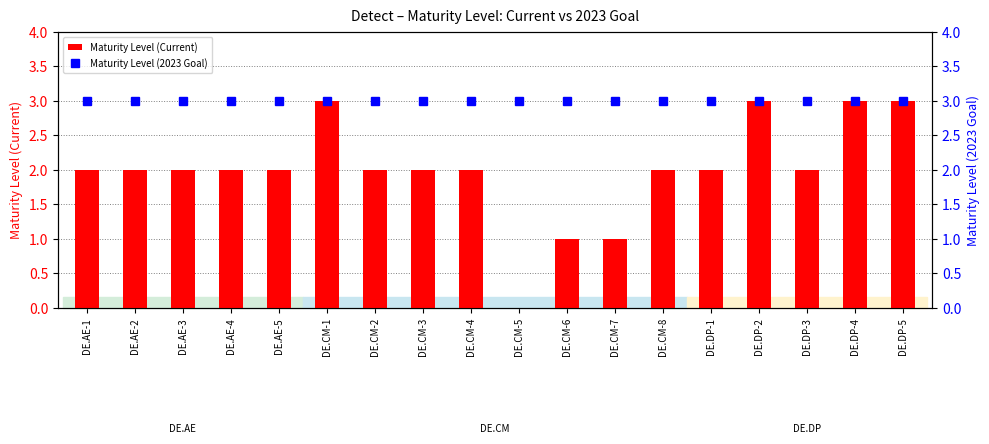

The Maturity Level (2023 Goal) series shows 2 at DE.CM-8. True or false?

False